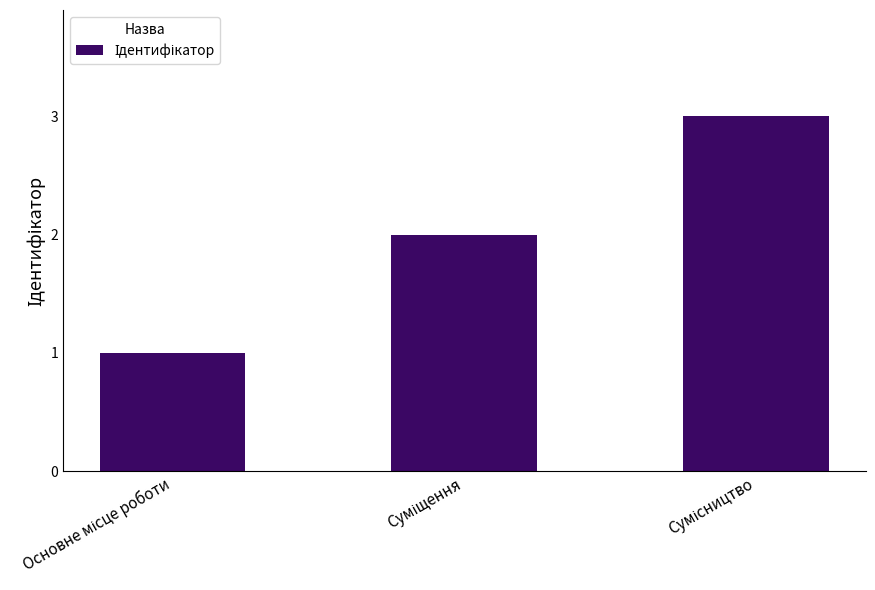

What is the greatest value displayed?

3